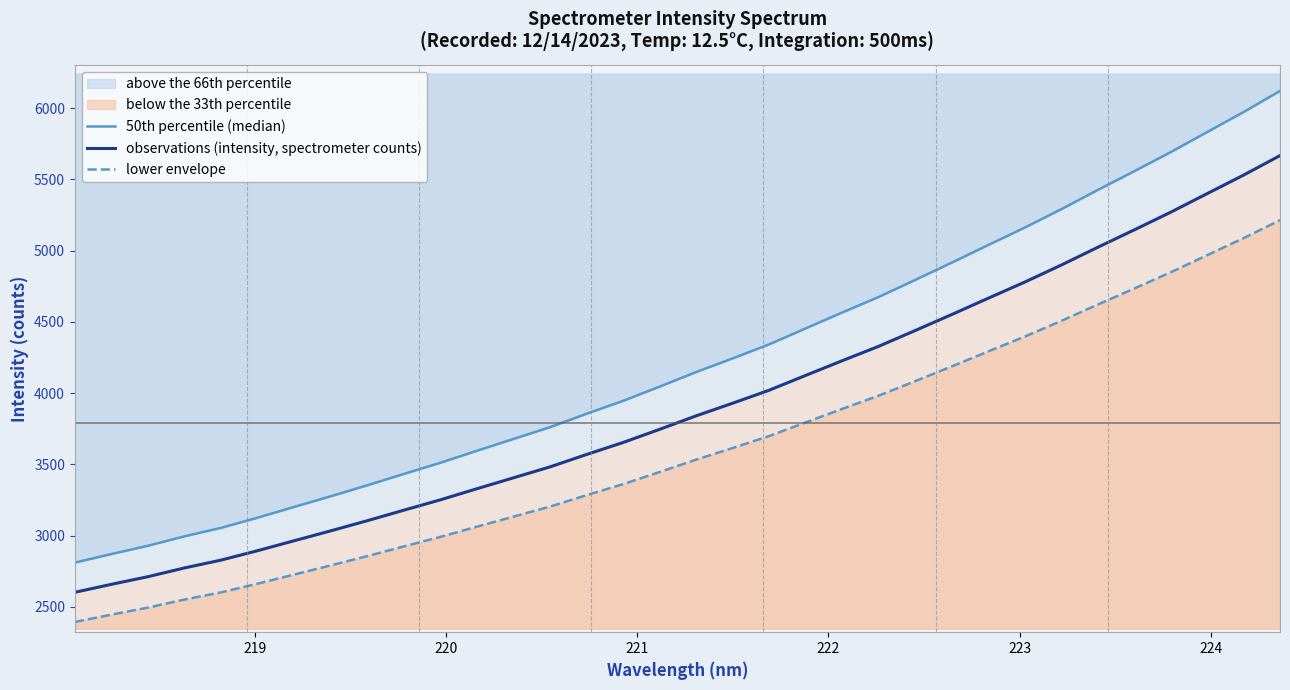

True or false: lower envelope has more than 0 interior local peaks.

False